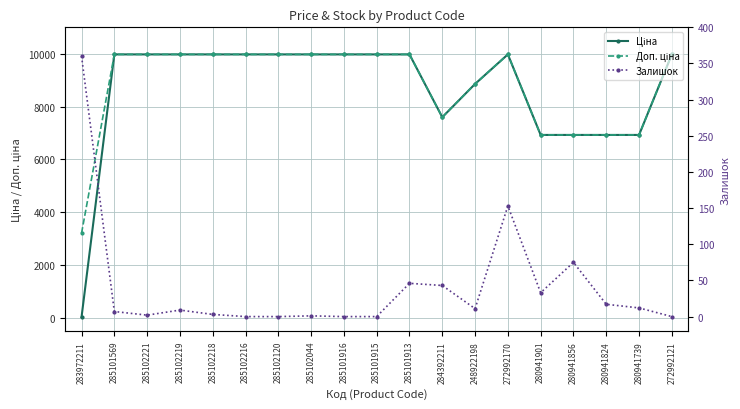

How many data points in Доп. ціна are above 9974?

12